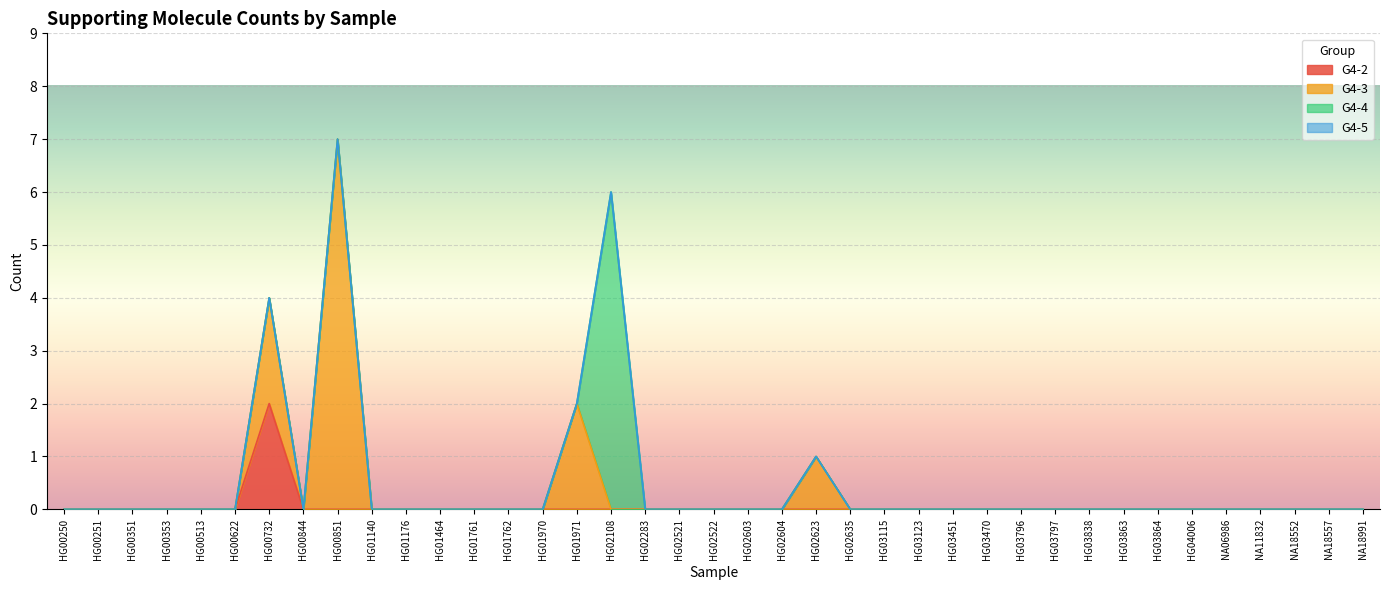

Rank the series at NA11832 from lowest to highest value.

G4-2, G4-3, G4-4, G4-5